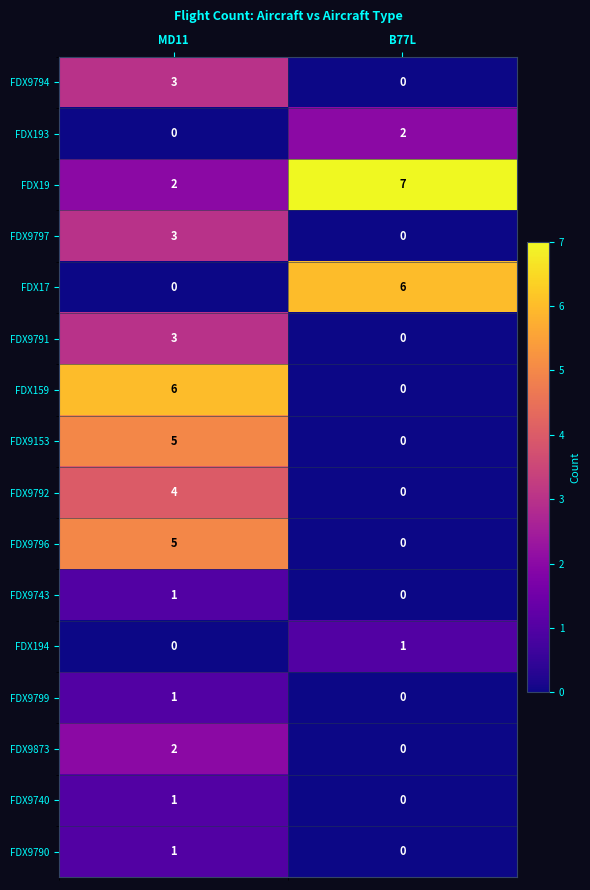

Count the number of data series in this chart.

16